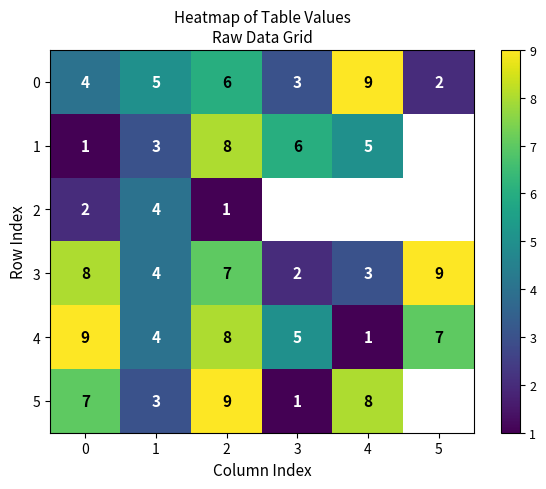

How many values in the row_5 series are below 8?

3